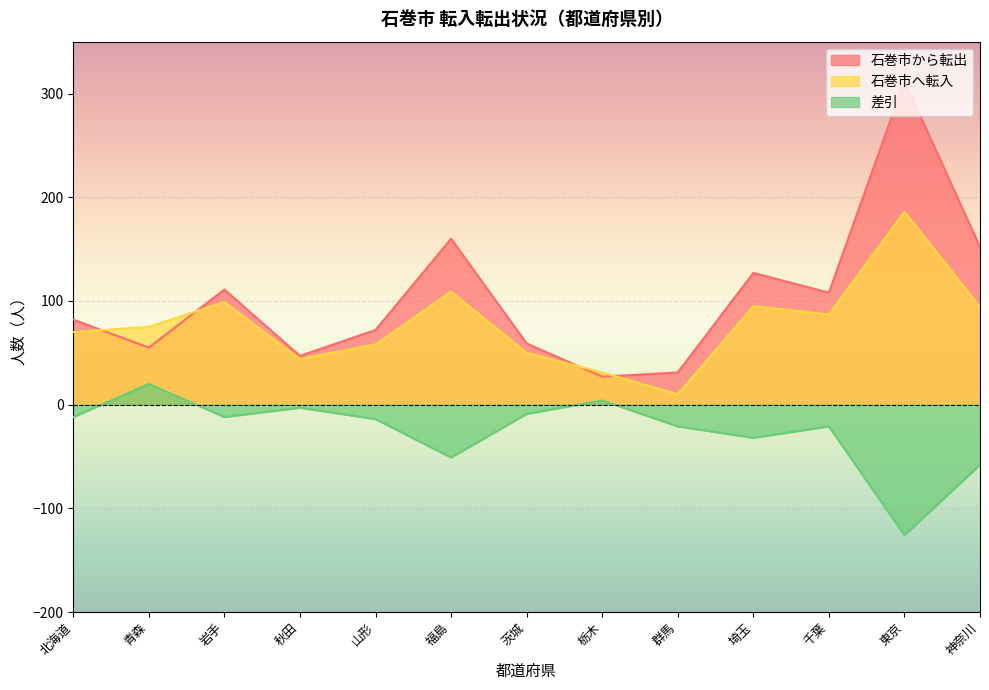

What is the sum of all 石巻市から転出 values?

1343